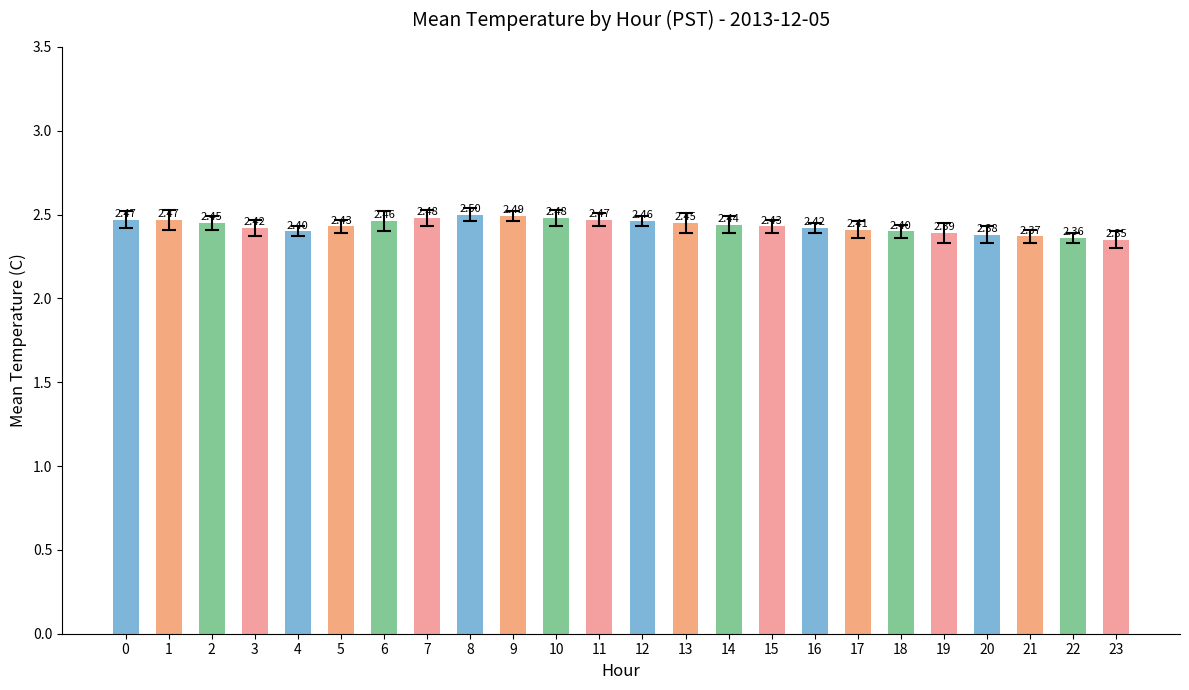

What is the value of the 10th bar from the left?

2.5